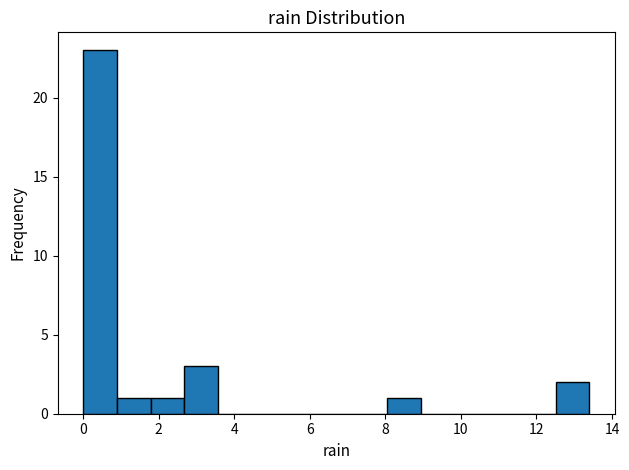

Reading left to right, transcribe this chart: for each bar, give the range it covers on the x-axis and its height. Neither the bar edges nor the heights are printed on the chart, so give them approximately, as read against the axes.

0.0 to 0.8: 23
0.8 to 1.8: 1
1.8 to 2.6: 1
2.6 to 3.6: 3
3.6 to 4.4: 0
4.4 to 5.4: 0
5.4 to 6.2: 0
6.2 to 7.2: 0
7.2 to 8.0: 0
8.0 to 9.0: 1
9.0 to 9.8: 0
9.8 to 10.8: 0
10.8 to 11.6: 0
11.6 to 12.6: 0
12.6 to 13.4: 2